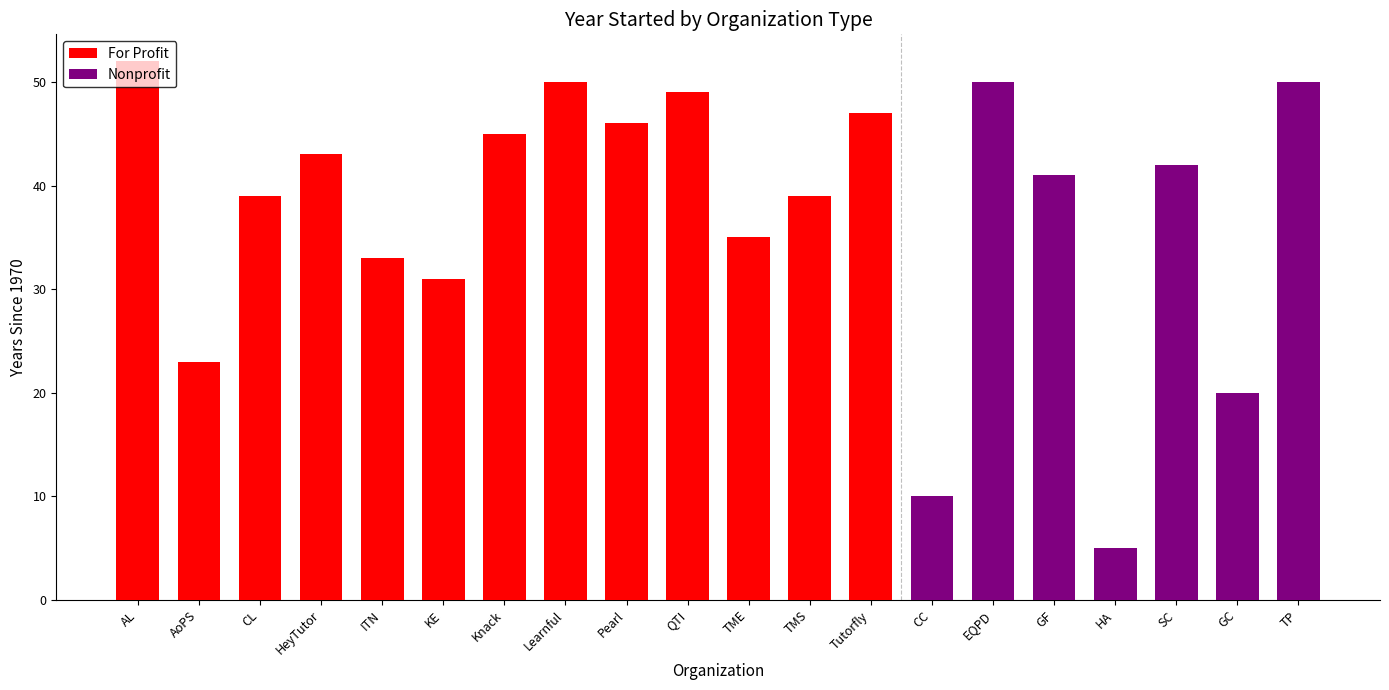

What is the maximum value shown in the chart?

52